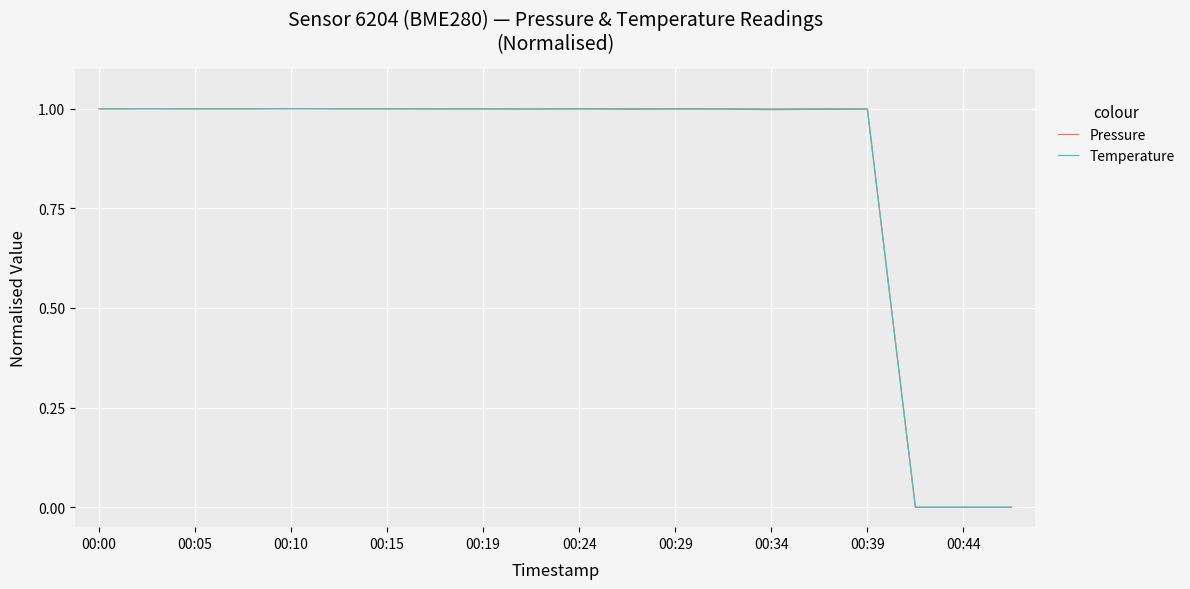

Is it true that Temperature equals 1.3 at 00:05?

False